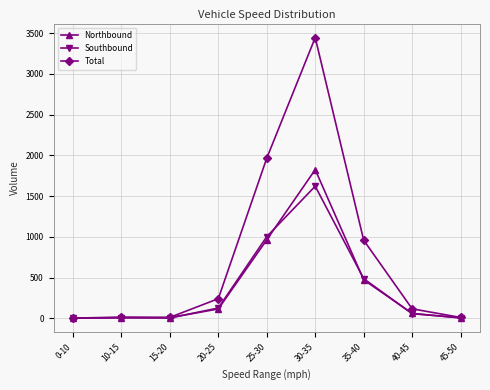

Which series has the largest range (max minus min)?

Total